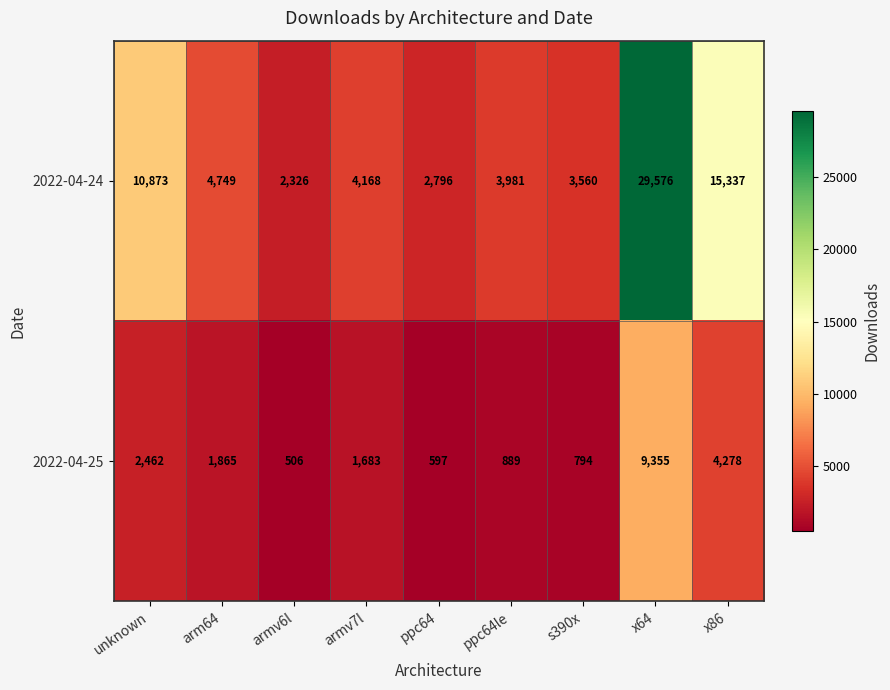

At which category does the chart reach its peak across all series?

x64